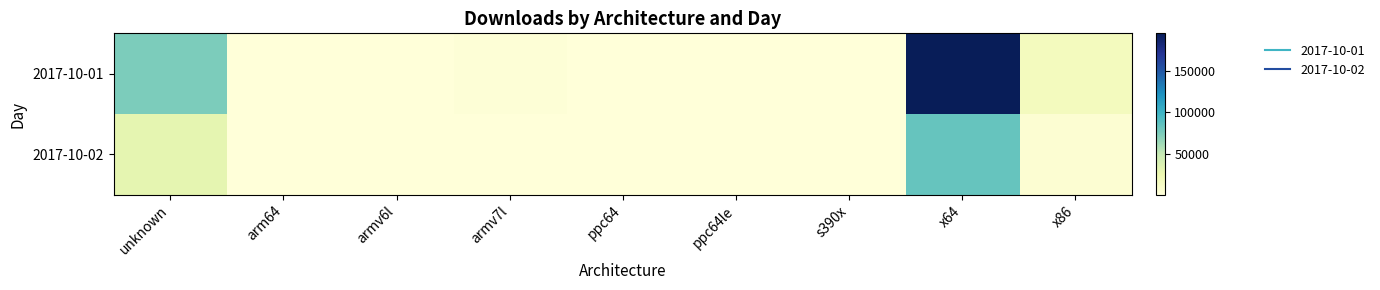

At which category does the chart reach its peak across all series?

x64